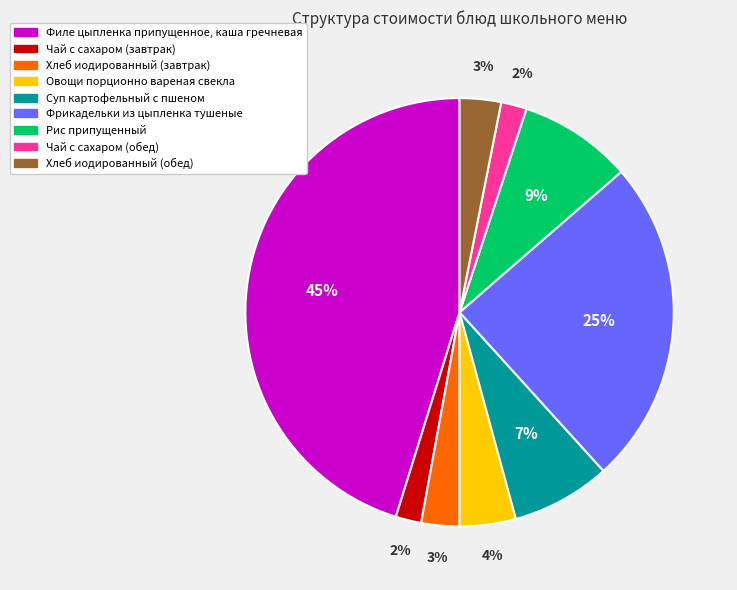

To the nearest percent, what percentage of the pie is Чай с сахаром (обед)?

2%